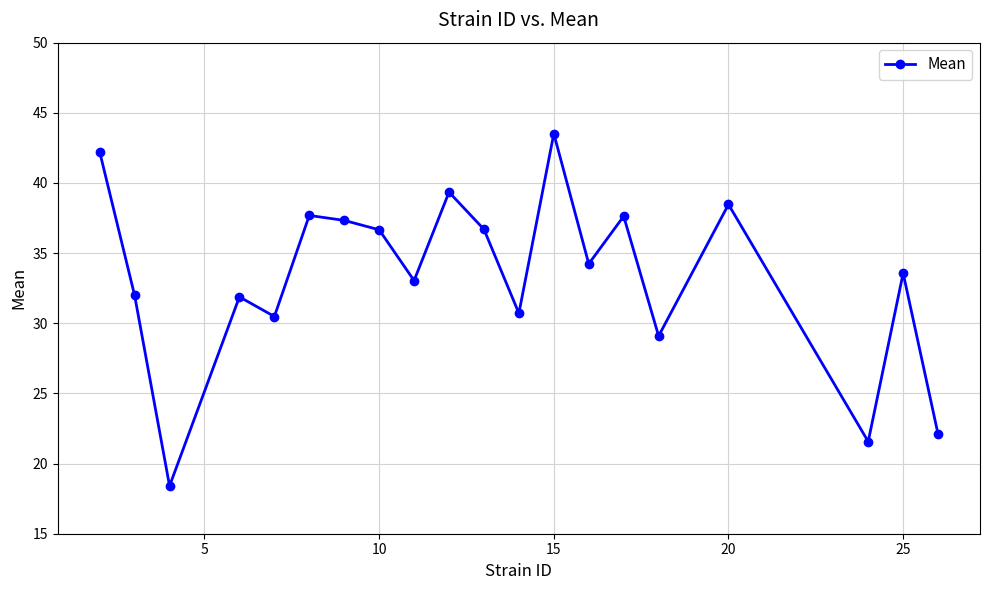

What is the sum of all values?

666.6